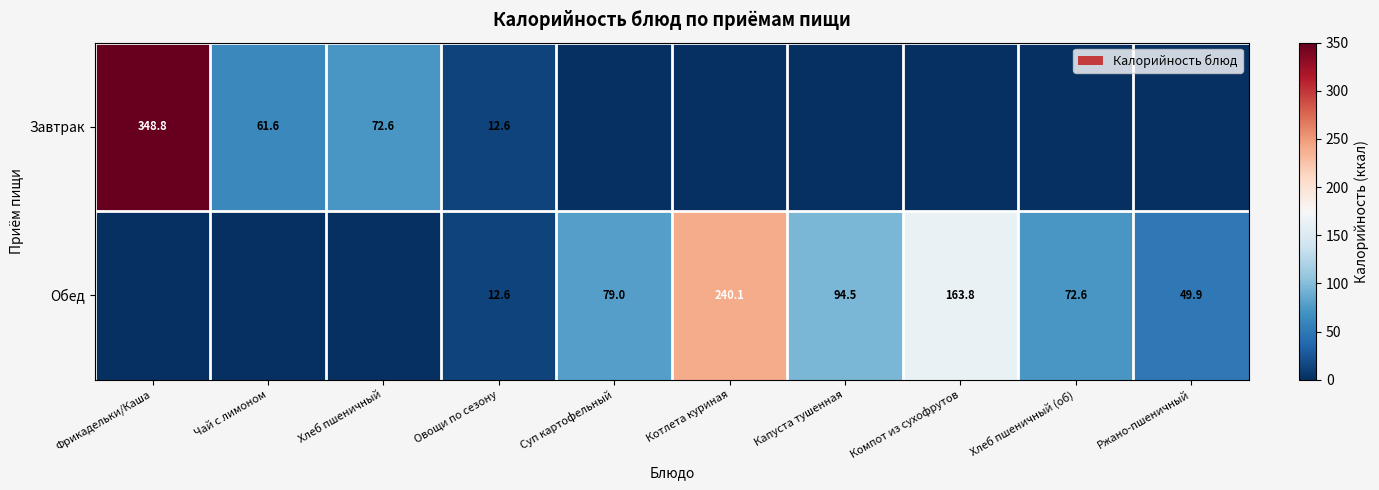

What is the maximum value shown in the chart?

348.8